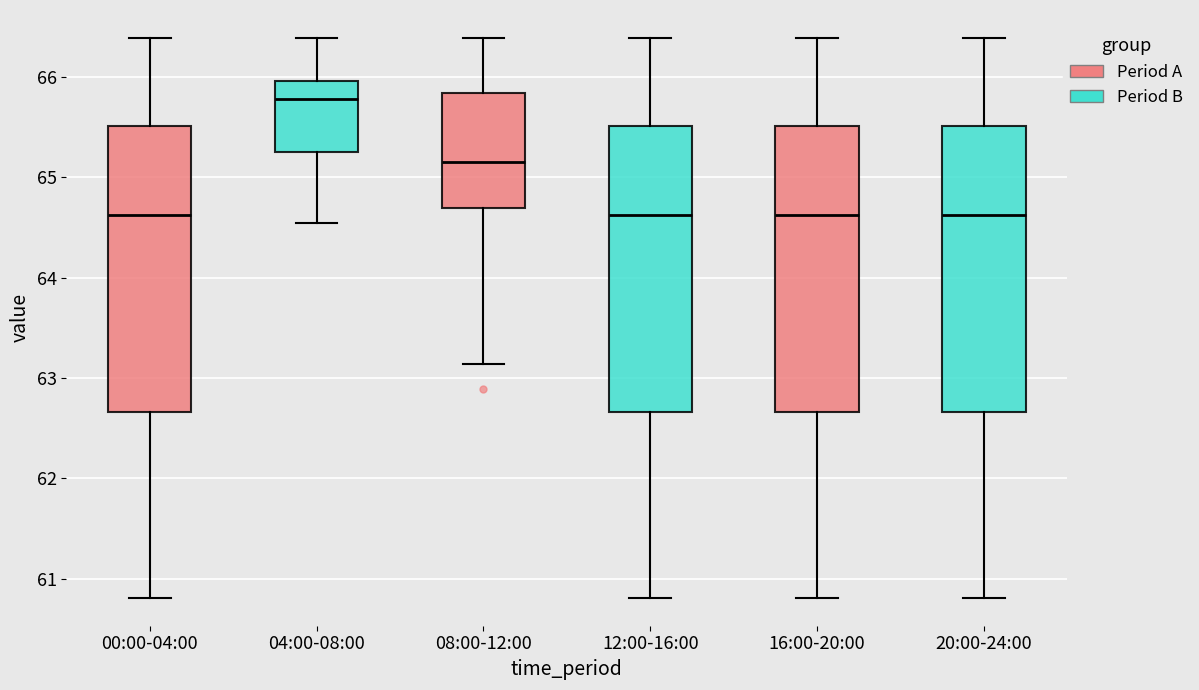

Which box's median line is the highest?

04:00-08:00